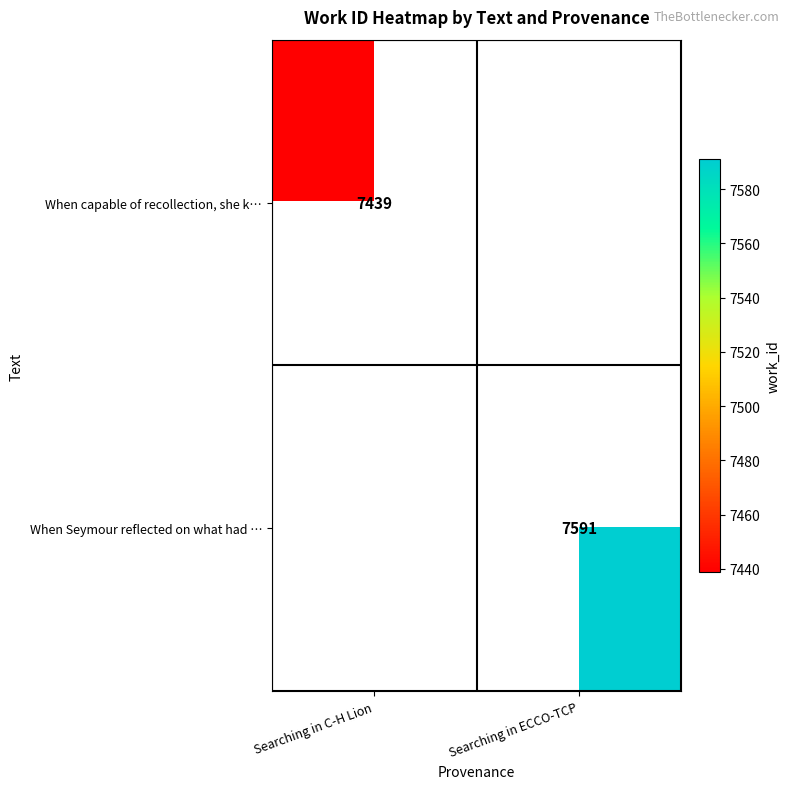

Is the value of When Seymour reflected on what had … at Searching in ECCO-TCP greater than the value of When capable of recollection, she k… at Searching in C-H Lion?

Yes